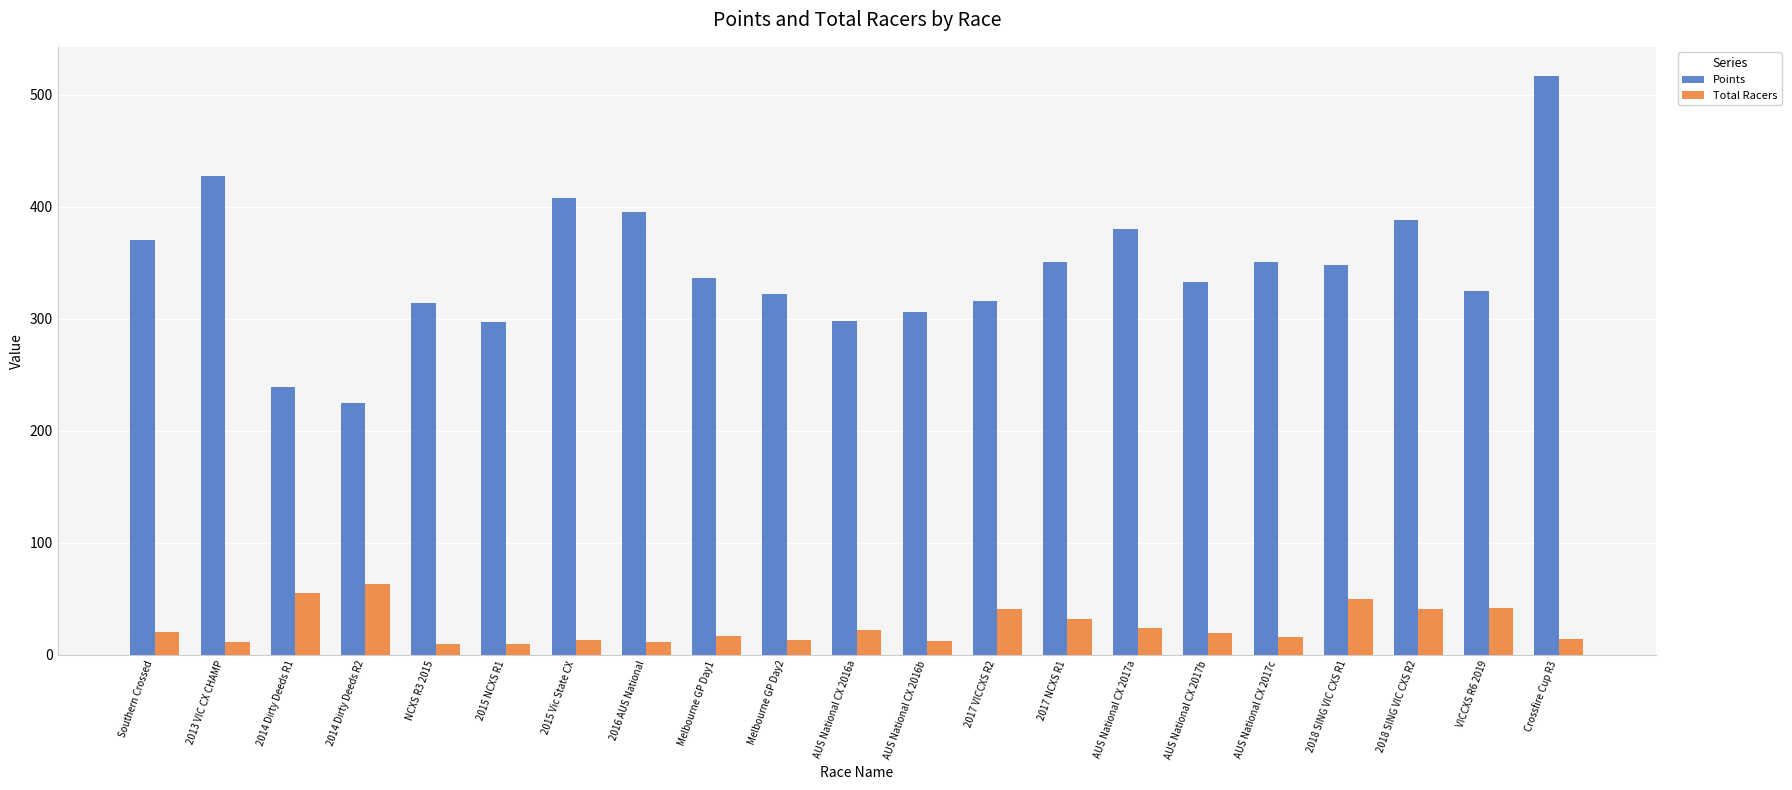

What is the difference between the Points values at AUS National CX 2017a and AUS National CX 2017c?

28.9